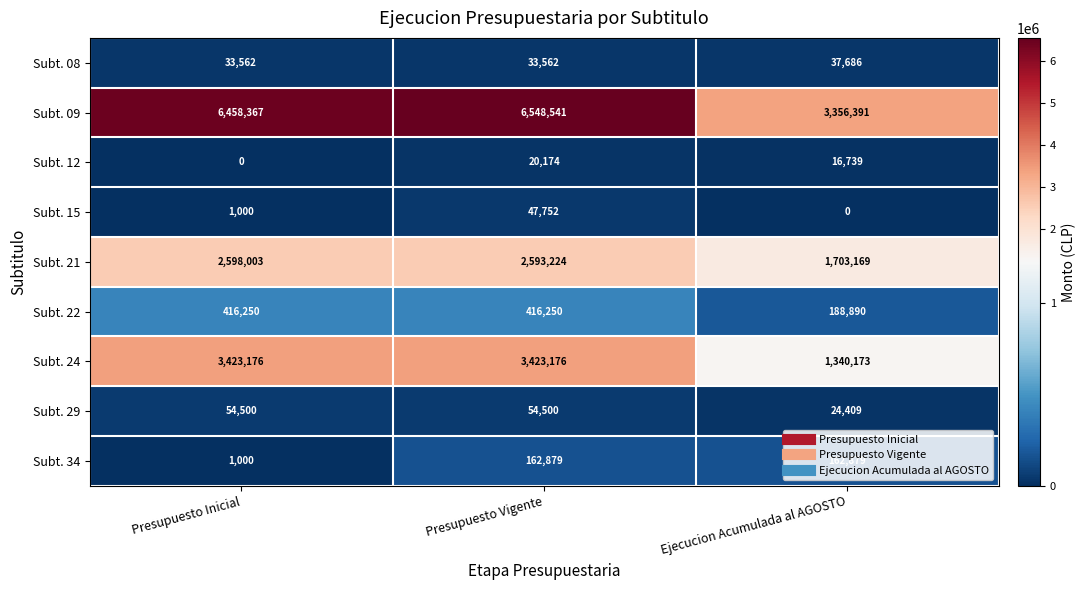

Which series has the largest total across all categories?

Subt. 09